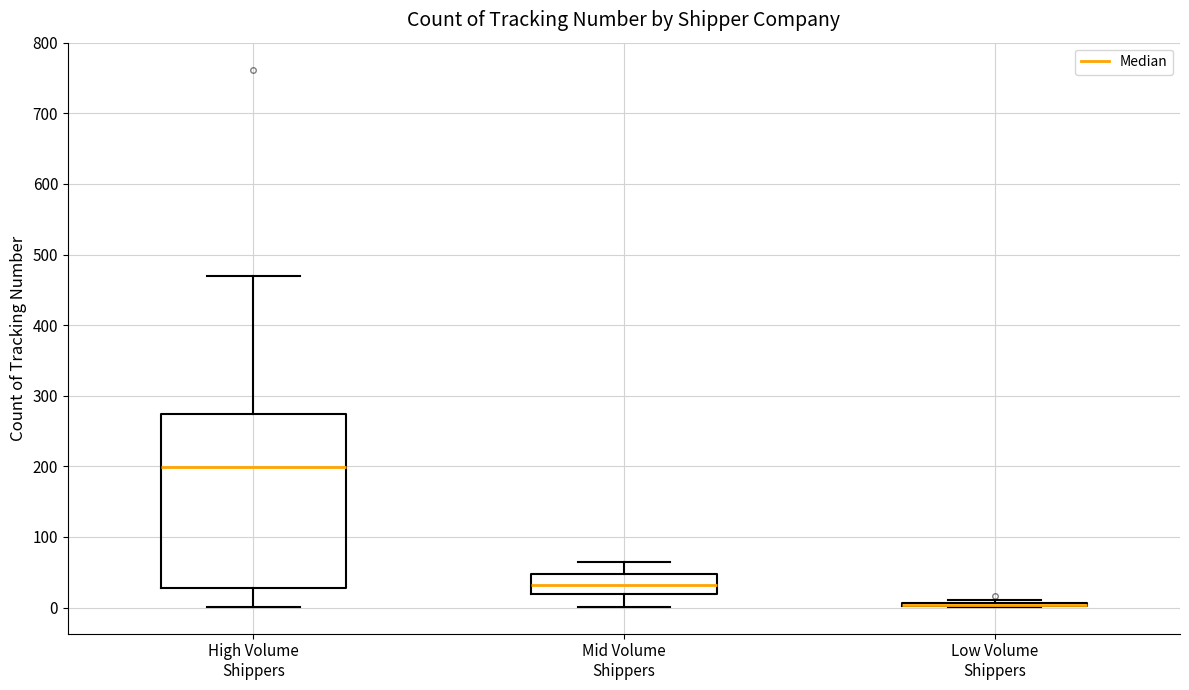

Reading left to right, read every box against the y-axis: the position of its median line, the range the box covers, and the ends of its whiskers. The values are not printed on the chart, so give them approximately, as read against the axis.

High Volume Shippers: median 200, box 30 to 270, whiskers 0 to 470
Mid Volume Shippers: median 30, box 20 to 50, whiskers 0 to 60
Low Volume Shippers: box collapsed to a line at 0, whiskers 0 to 10